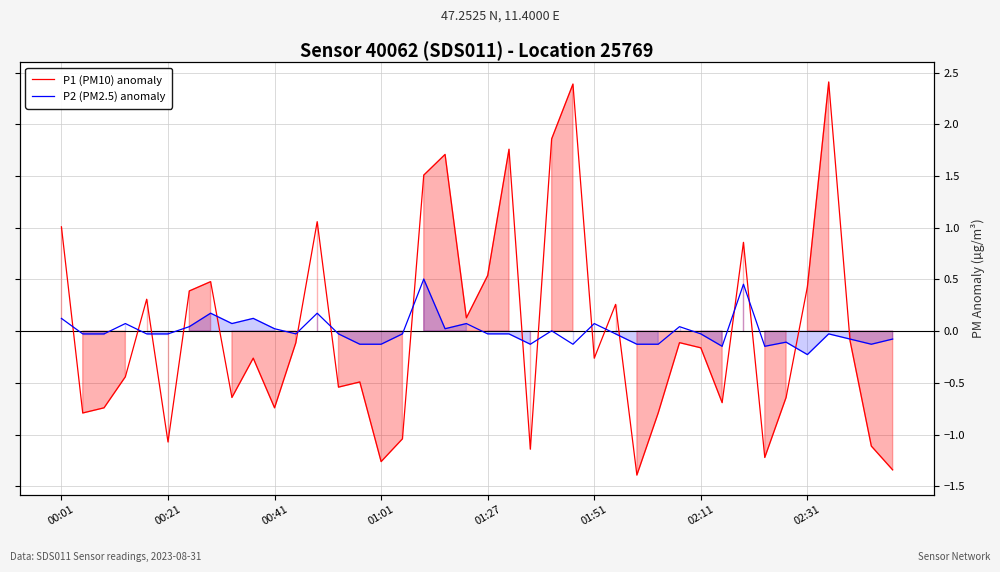

Rank the series at 01:01 from lowest to highest value.

P1 (PM10) anomaly, P2 (PM2.5) anomaly